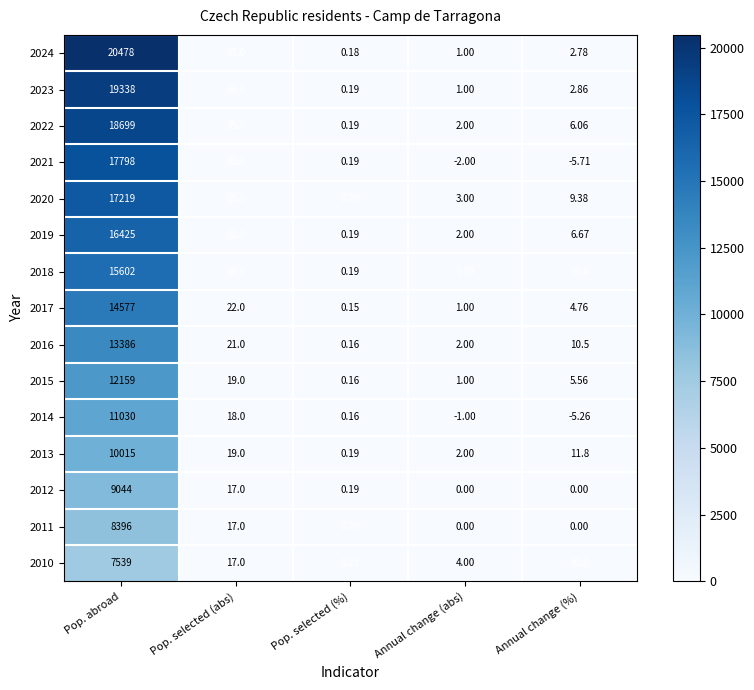

Between Pop. abroad and Pop. selected (%), which series saw the biggest shift?

2024